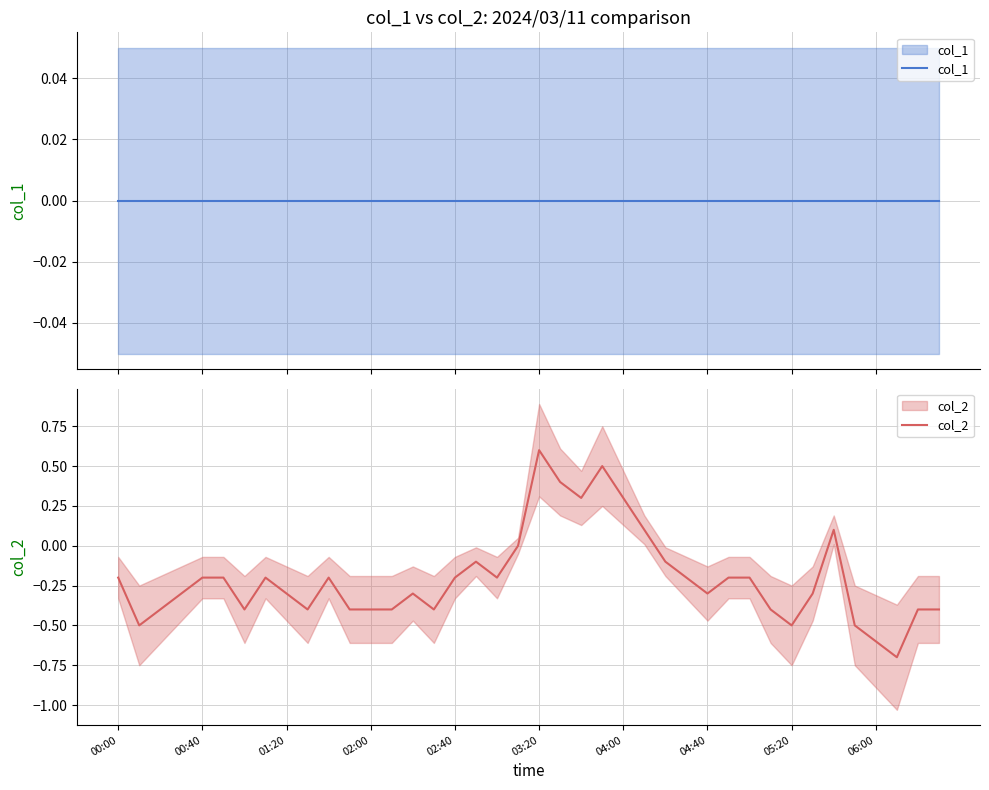

Is this an area chart (filled region under the line)?

No